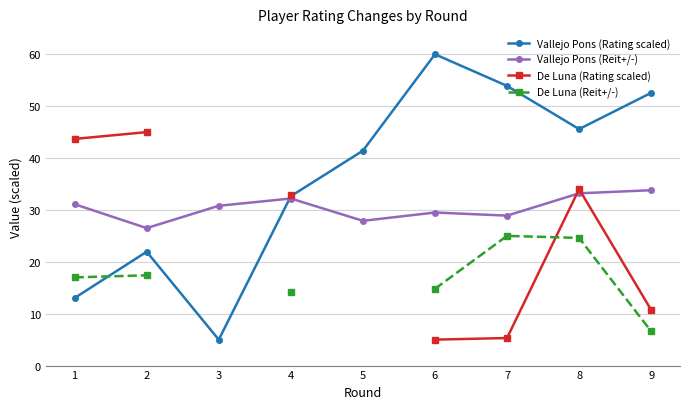

List the series in order of their peak value, highest first.

Vallejo Pons (Rating scaled), De Luna (Rating scaled), Vallejo Pons (Reit+/-), De Luna (Reit+/-)